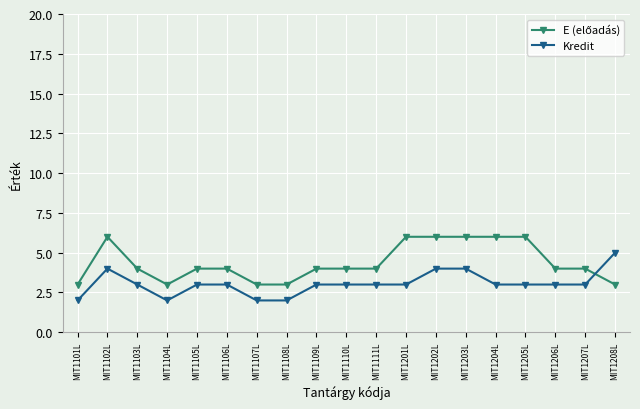

What is the highest value of the Kredit series?

5